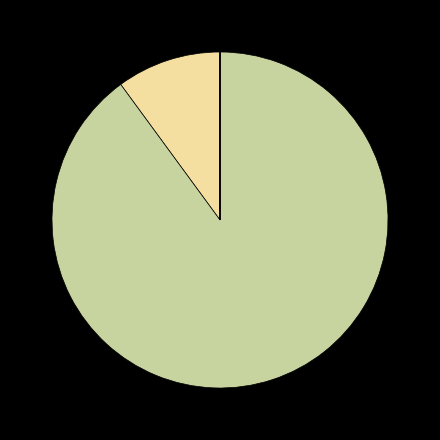

Is there a majority slice in this chart?

Yes